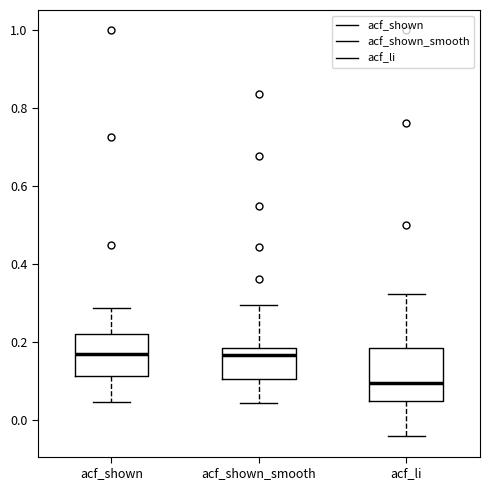

Which box has the lowest median line?

acf_li